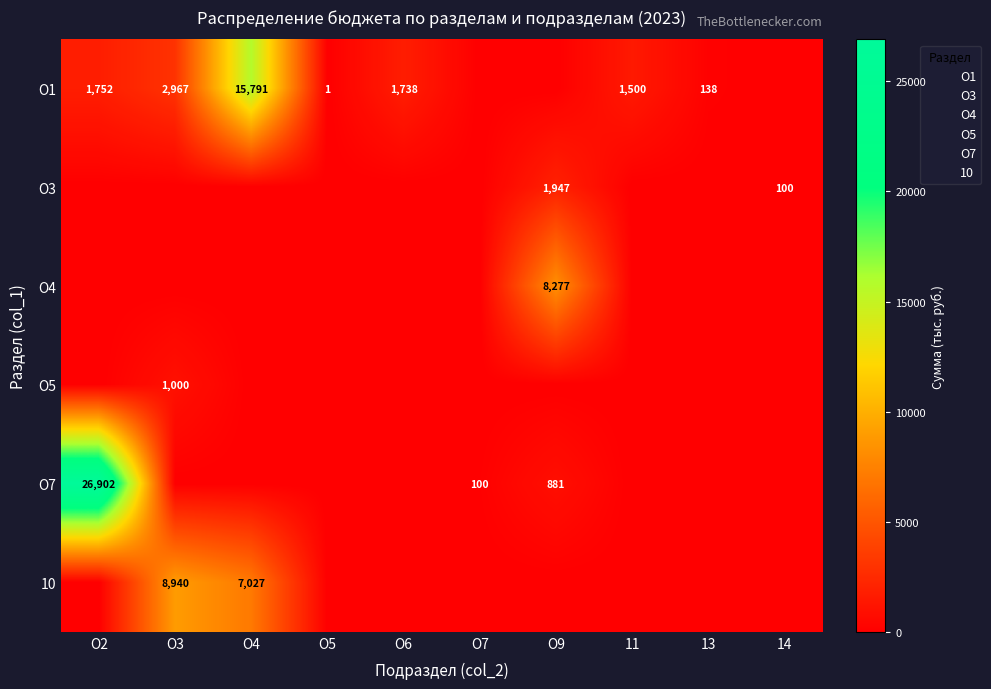

At which category does the chart reach its peak across all series?

О2